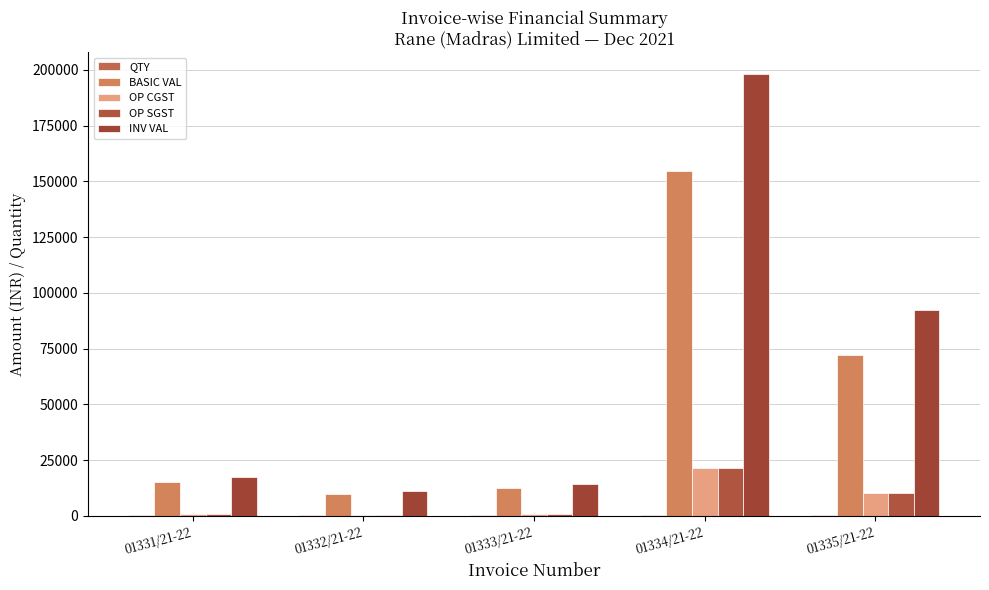

Reading left to right, list all the values displayed in this chart.

QTY: 01331/21-22=545.0	01332/21-22=355.0	01333/21-22=350.0	01334/21-22=500.0	01335/21-22=560.0
BASIC VAL: 01331/21-22=15396.2	01332/21-22=10028.8	01333/21-22=12600.0	01334/21-22=154665.0	01335/21-22=72200.8
OP CGST: 01331/21-22=923.8	01332/21-22=601.7	01333/21-22=756.0	01334/21-22=21653.1	01335/21-22=10108.1
OP SGST: 01331/21-22=923.8	01332/21-22=601.7	01333/21-22=756.0	01334/21-22=21653.1	01335/21-22=10108.1
INV VAL: 01331/21-22=17243.8	01332/21-22=11232.2	01333/21-22=14112.0	01334/21-22=197971.2	01335/21-22=92417.0